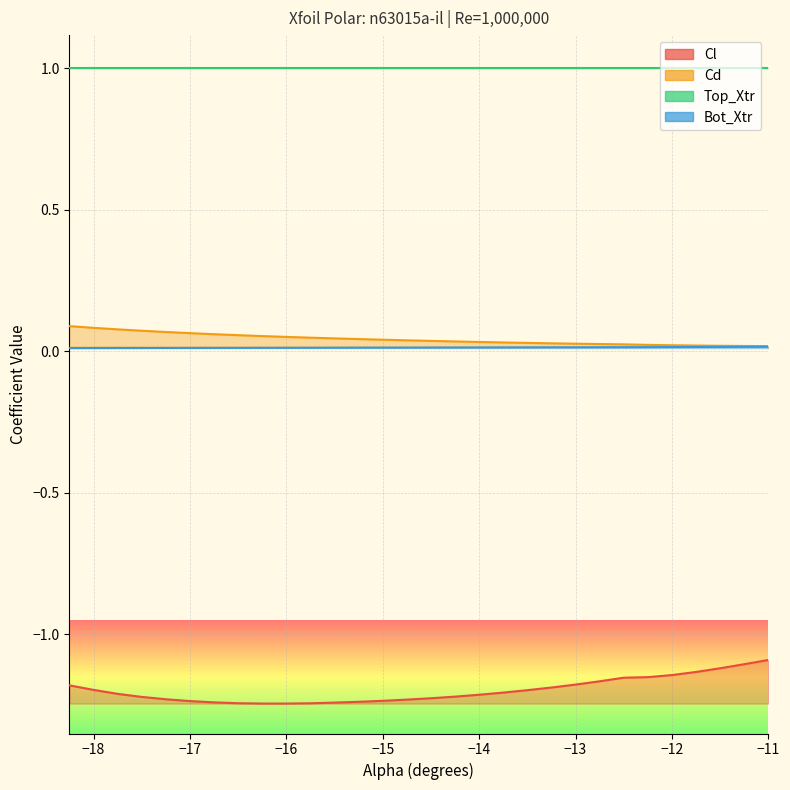

What is the minimum value shown in the chart?

-1.2